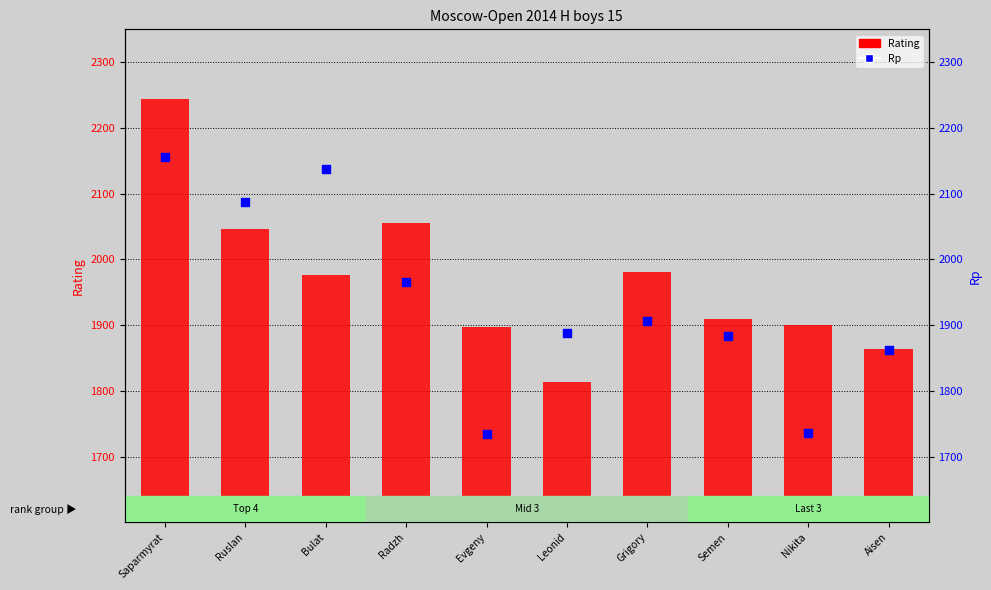

Which series reaches the maximum Y coordinate?

Rating